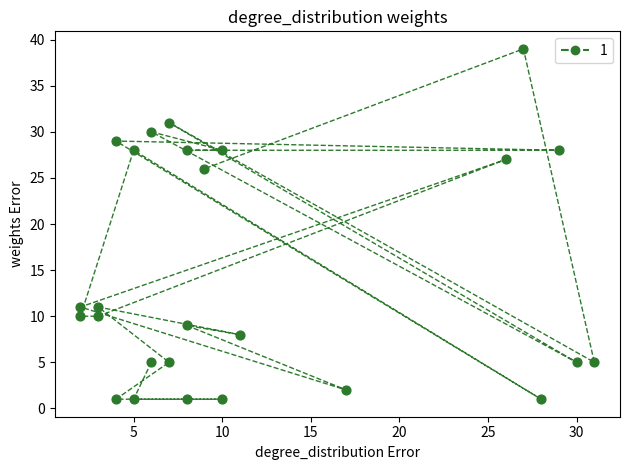

What Y value in the scatter plot is closest to 20?

26